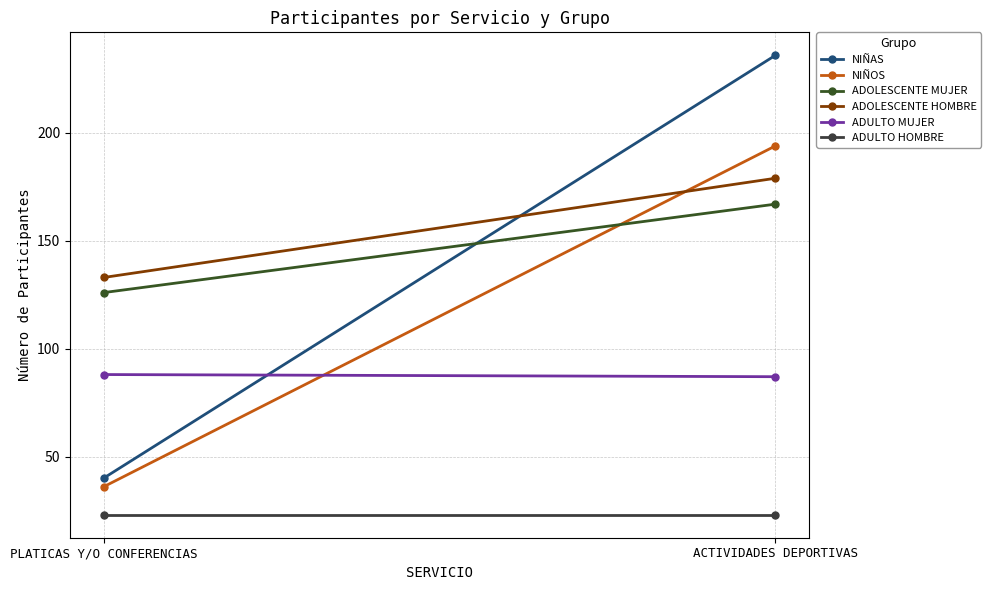

Rank the series at PLATICAS Y/O CONFERENCIAS from lowest to highest value.

ADULTO HOMBRE, NIÑOS, NIÑAS, ADULTO MUJER, ADOLESCENTE MUJER, ADOLESCENTE HOMBRE